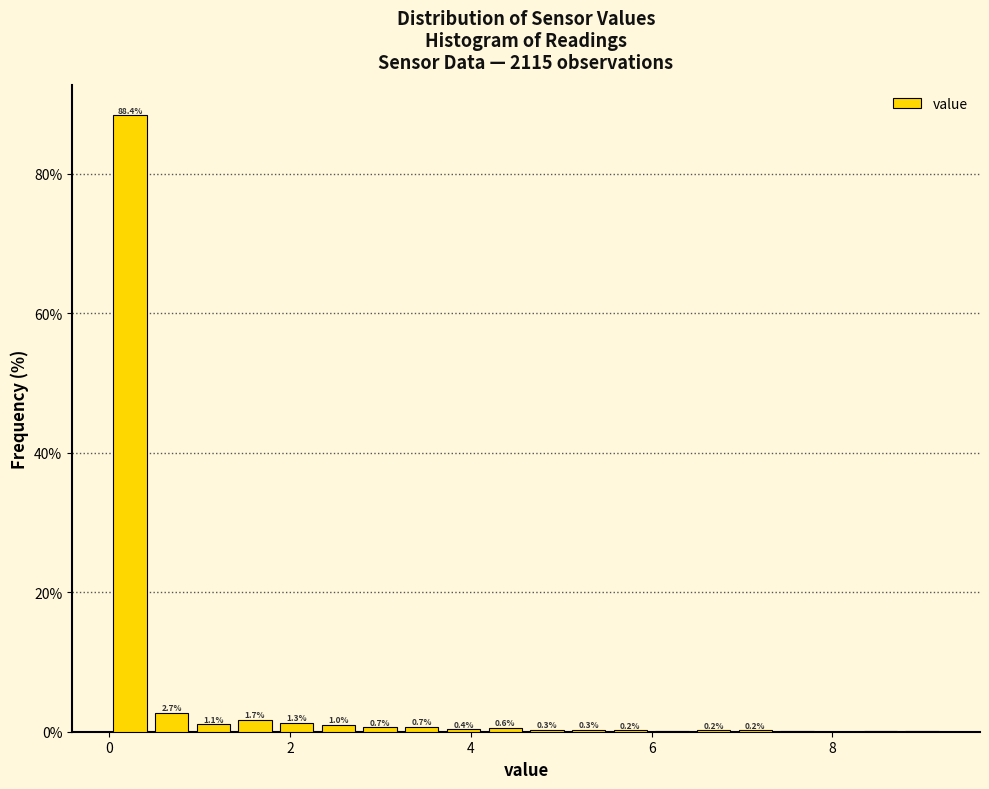

Read against the x-axis, roughly where is the centre of the tallest bar?

0.2